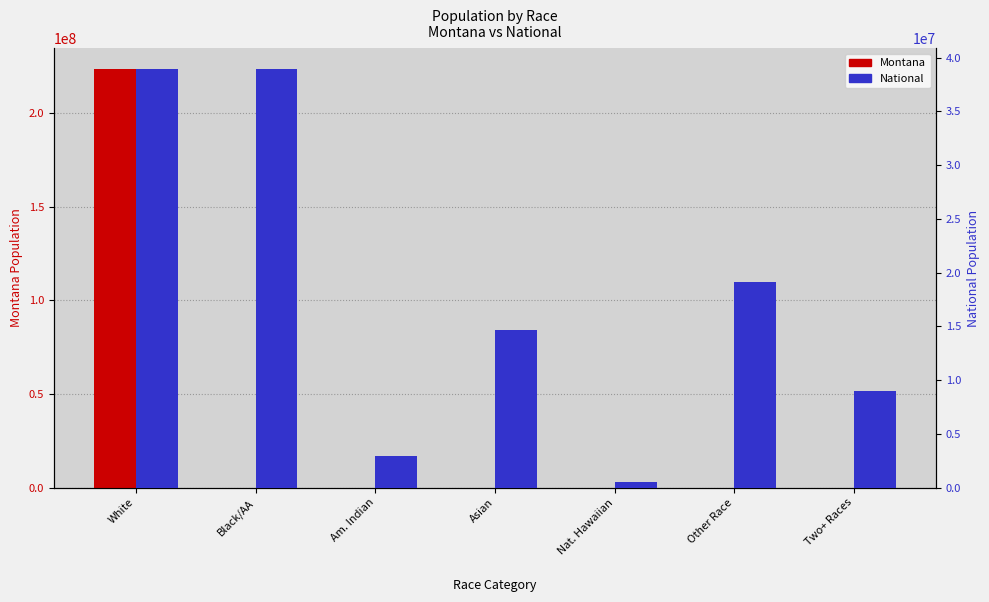

How many values in the National series are below 14674252?

3